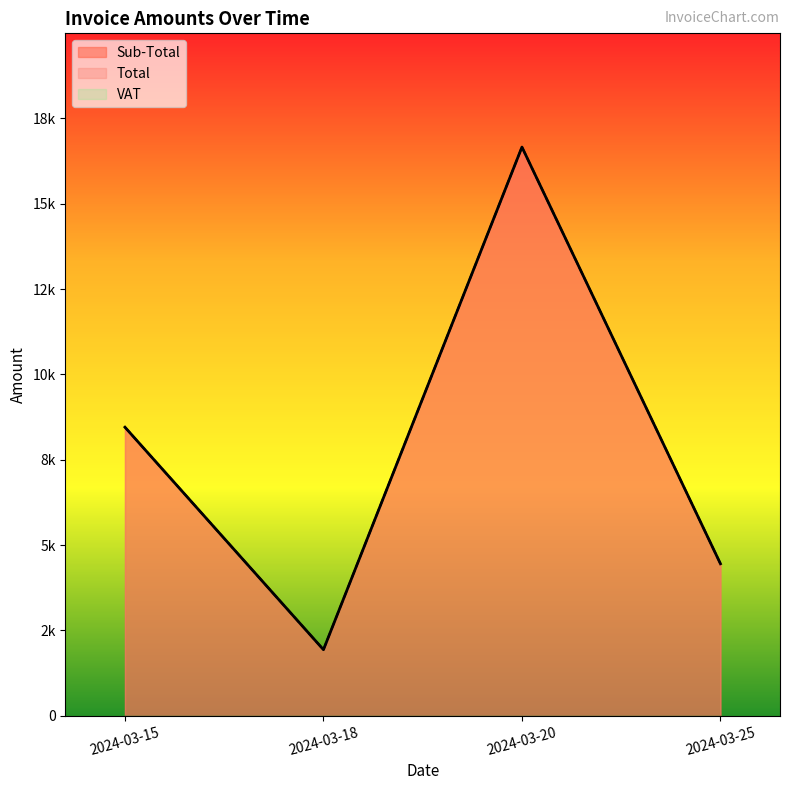

What is the sum of all Total values?

31500.3